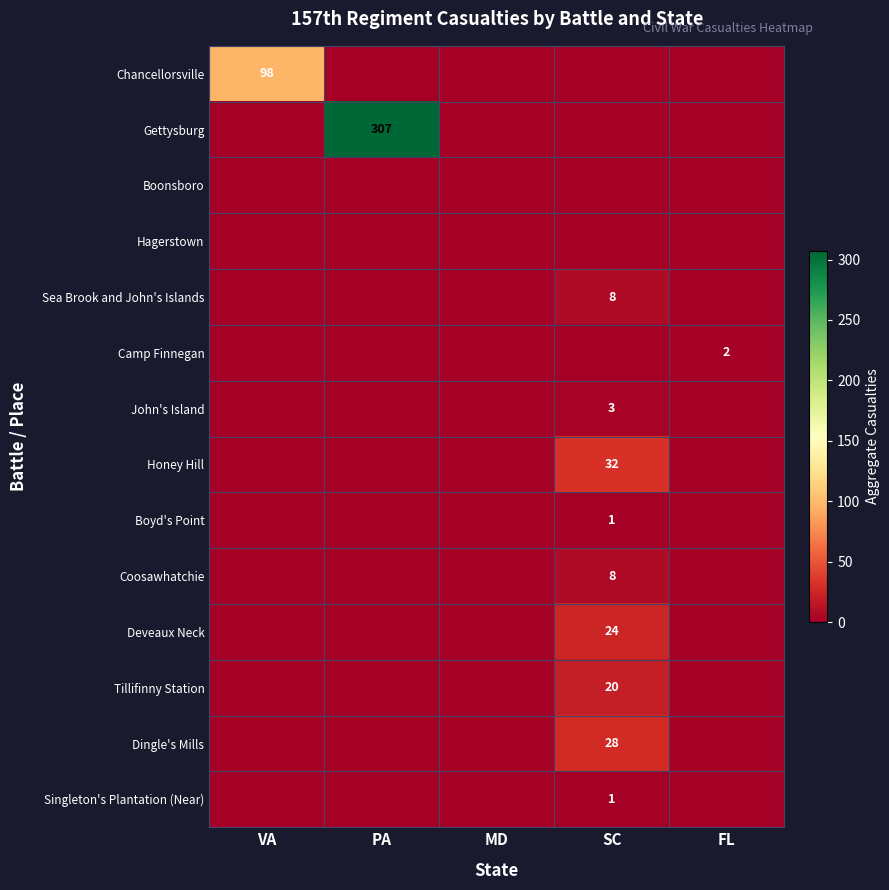

The Coosawhatchie series shows 0 at FL. True or false?

True